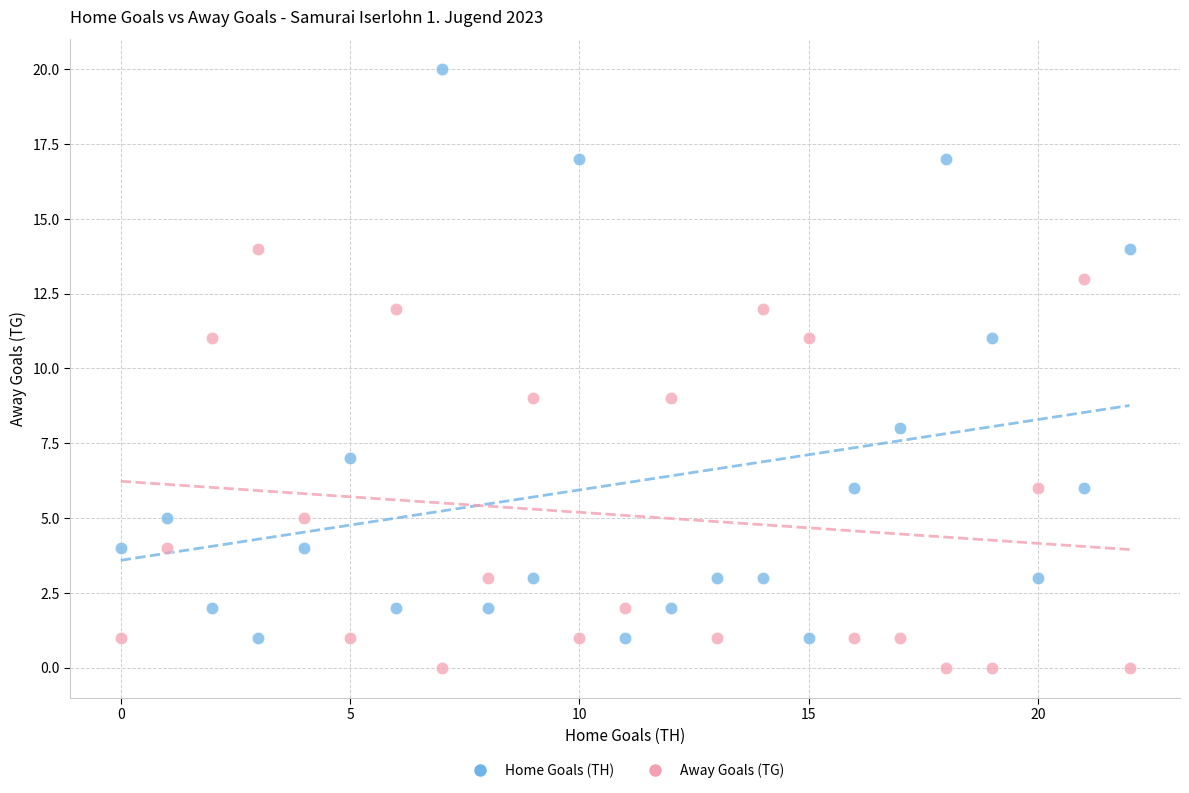

What are all the series names shown in the legend?

Home Goals (TH), Away Goals (TG)